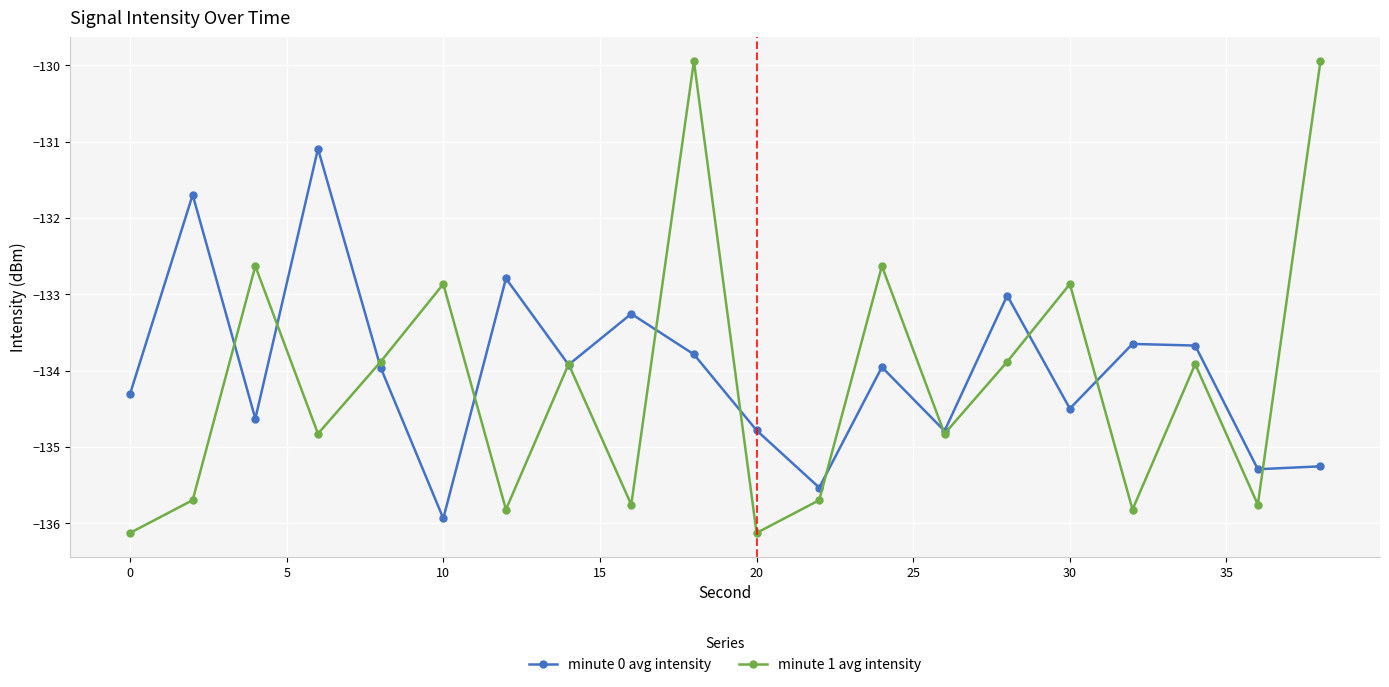

What is the highest value of the minute 1 avg intensity series?

-129.9